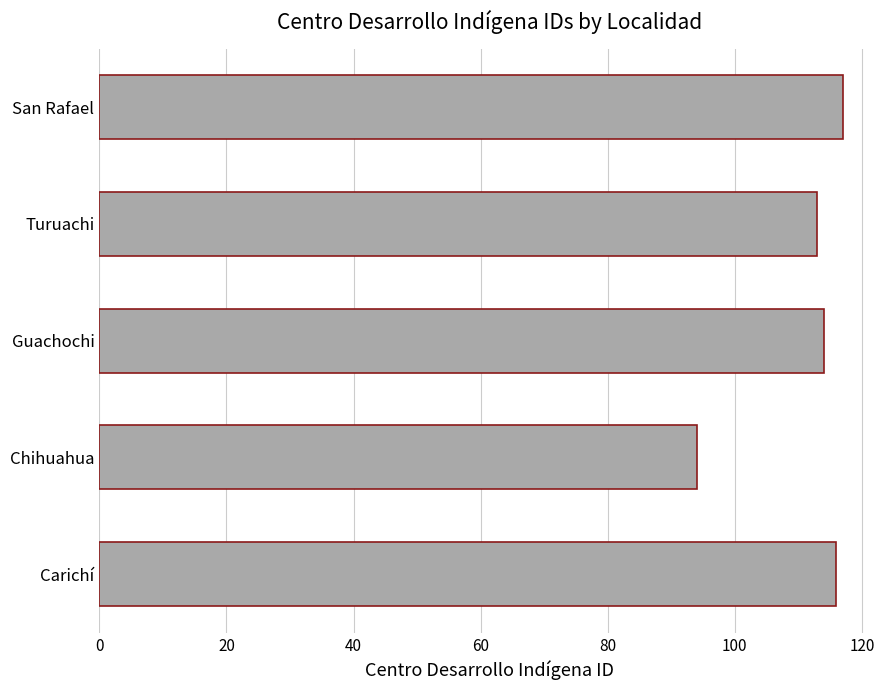

Does the chart contain any negative values?

No